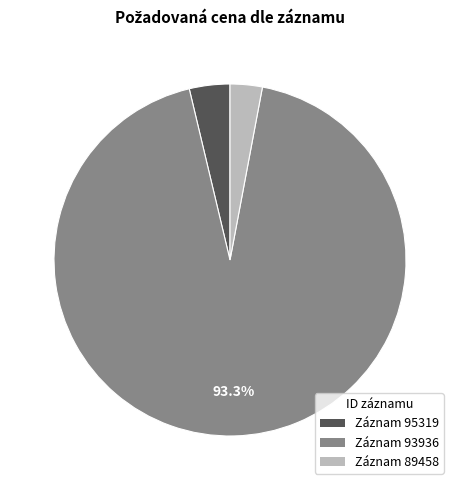

Which category has the biggest portion of the pie?

Záznam 93936